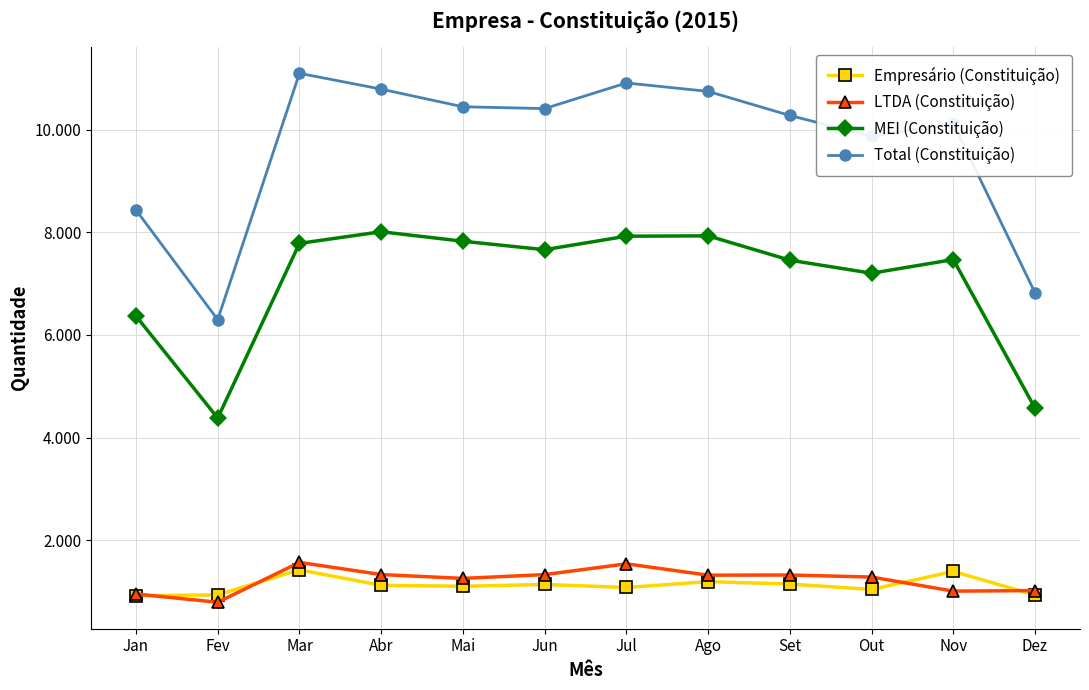

What is the approximate value of Empresário (Constituição) at Nov, to the nearest 50?

1400